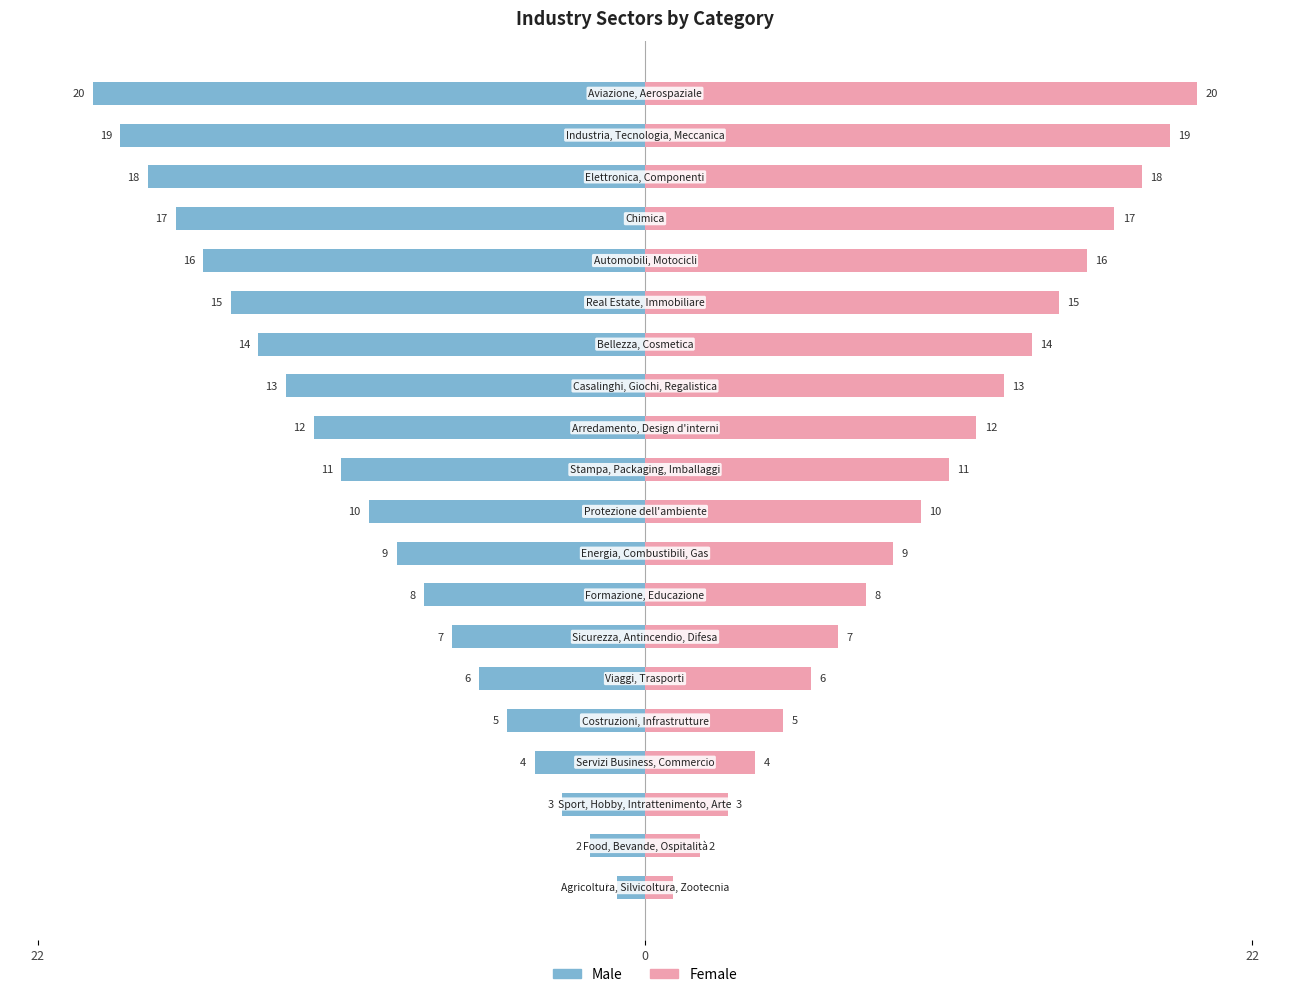

Rank the series at 18 from highest to lowest value.

Female, Male